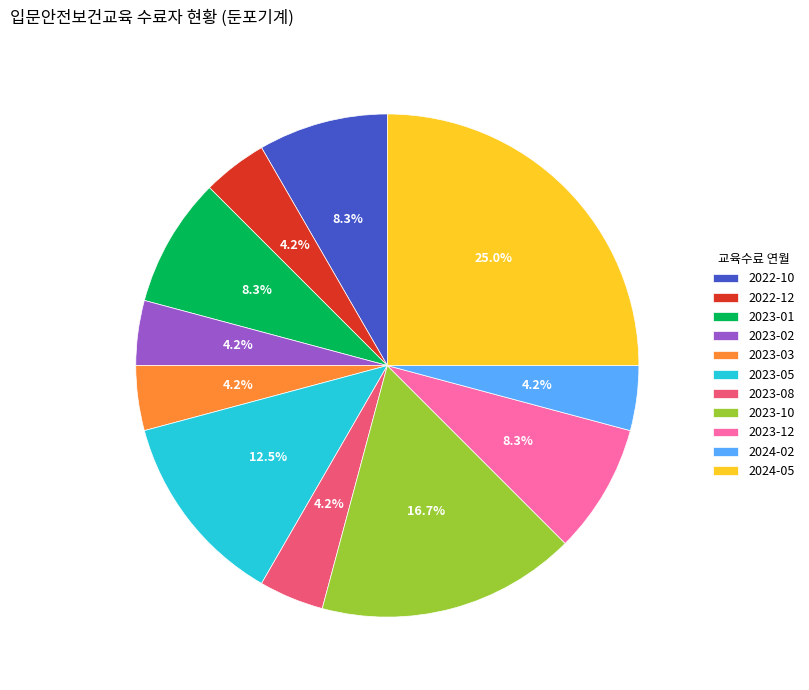

How many slices are in this pie chart?

11